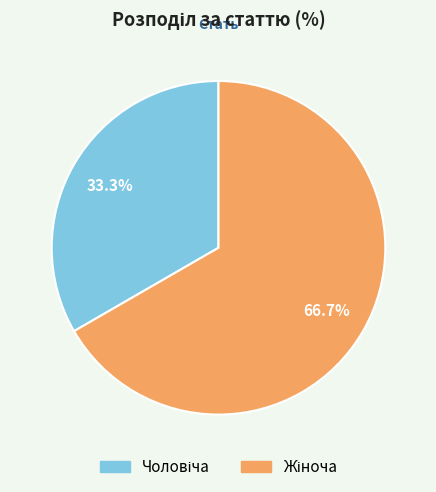

Is there any slice that represents more than half of the pie?

Yes